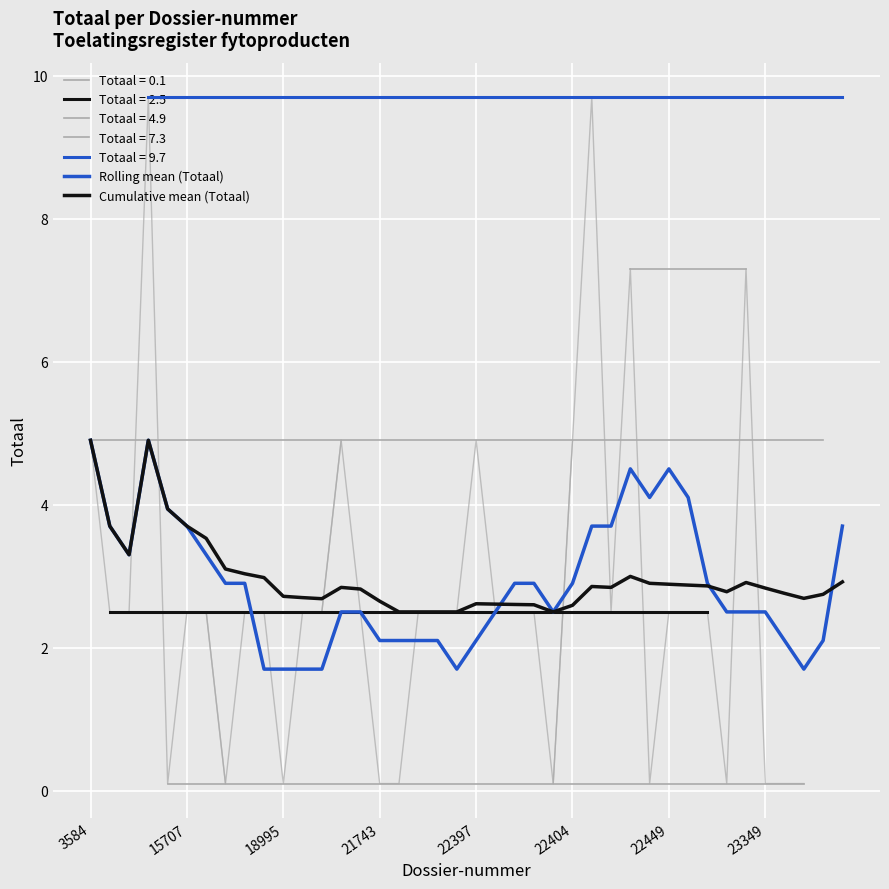

What is the value of the Rolling mean (Totaal) point at the 20th from the left?

1.7